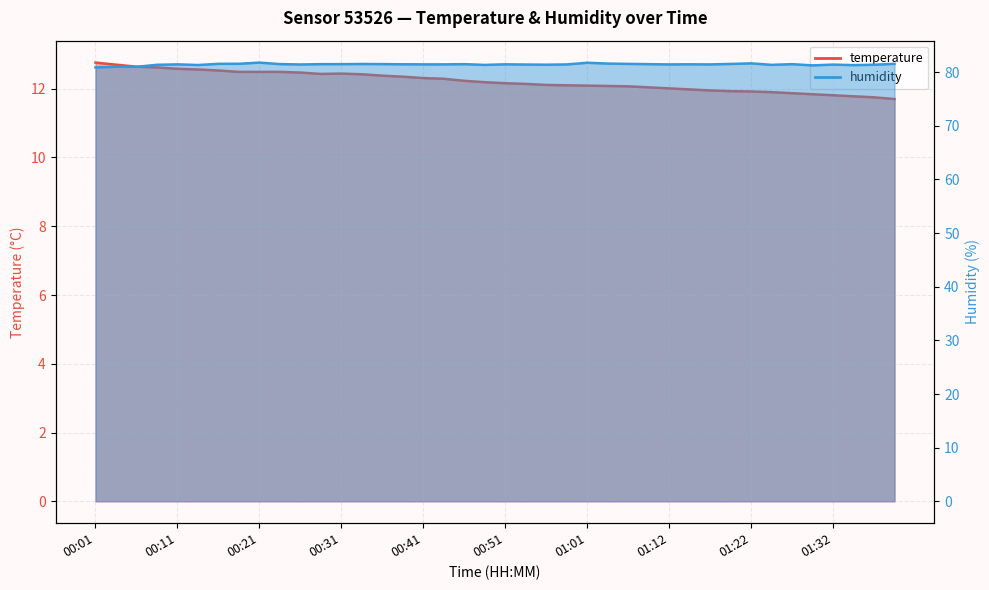

Reading left to right, what are all the values shown in this chart?

temperature: 00:01=12.8	00:03=12.7	00:06=12.6	00:08=12.6	00:11=12.6	00:13=12.6	00:16=12.5	00:18=12.5	00:21=12.5	00:23=12.5	00:26=12.5	00:28=12.4	00:31=12.4	00:33=12.4	00:36=12.4	00:39=12.3	00:41=12.3	00:44=12.3	00:46=12.2	00:49=12.2	00:51=12.2	00:54=12.1	00:56=12.1	00:59=12.1	01:01=12.1	01:04=12.1	01:07=12.1	01:09=12.0	01:12=12.0	01:14=12.0	01:17=11.9	01:19=11.9	01:22=11.9	01:25=11.9	01:27=11.9	01:30=11.8	01:32=11.8	01:35=11.8	01:37=11.8	01:40=11.7
humidity: 00:01=80.9	00:03=81.0	00:06=81.0	00:08=81.4	00:11=81.5	00:13=81.3	00:16=81.6	00:18=81.6	00:21=81.8	00:23=81.5	00:26=81.4	00:28=81.5	00:31=81.5	00:33=81.5	00:36=81.5	00:39=81.5	00:41=81.5	00:44=81.5	00:46=81.5	00:49=81.4	00:51=81.5	00:54=81.4	00:56=81.4	00:59=81.5	01:01=81.8	01:04=81.6	01:07=81.5	01:09=81.5	01:12=81.5	01:14=81.5	01:17=81.5	01:19=81.5	01:22=81.7	01:25=81.4	01:27=81.5	01:30=81.3	01:32=81.4	01:35=81.3	01:37=81.4	01:40=81.6